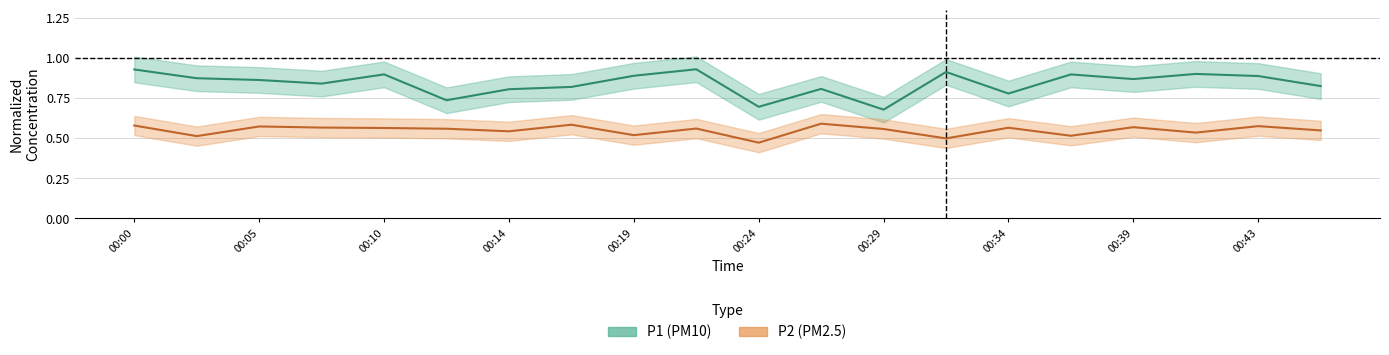

At which category is the sum across all series the highest?

00:00